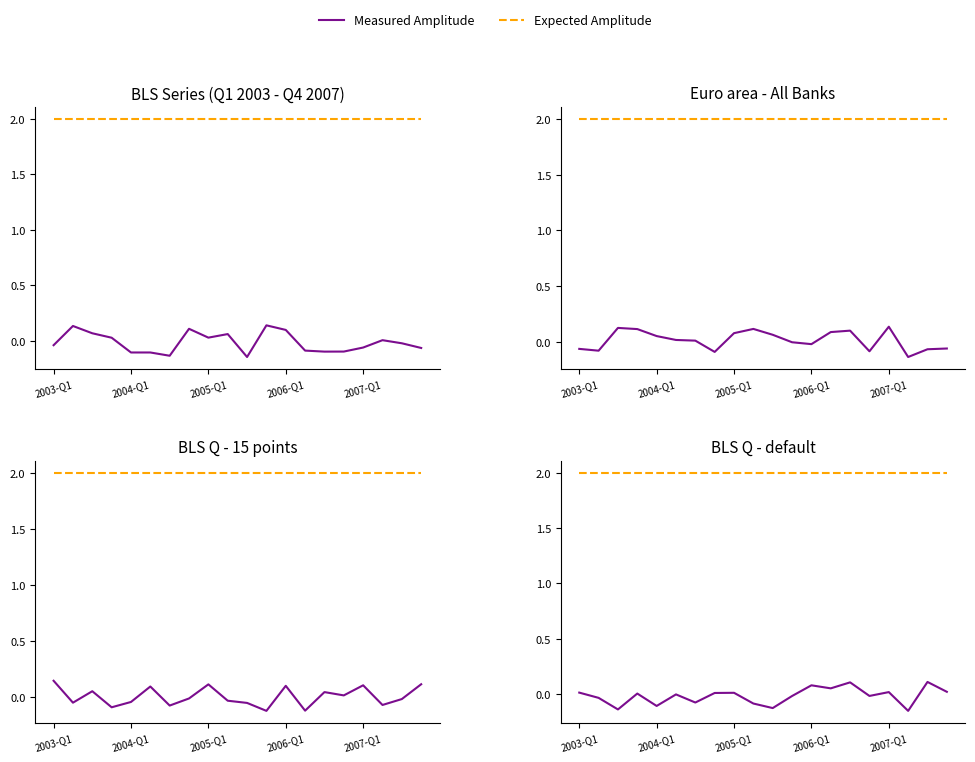

What is the difference between the maximum and minimum values in the Measured Amplitude series?

0.3